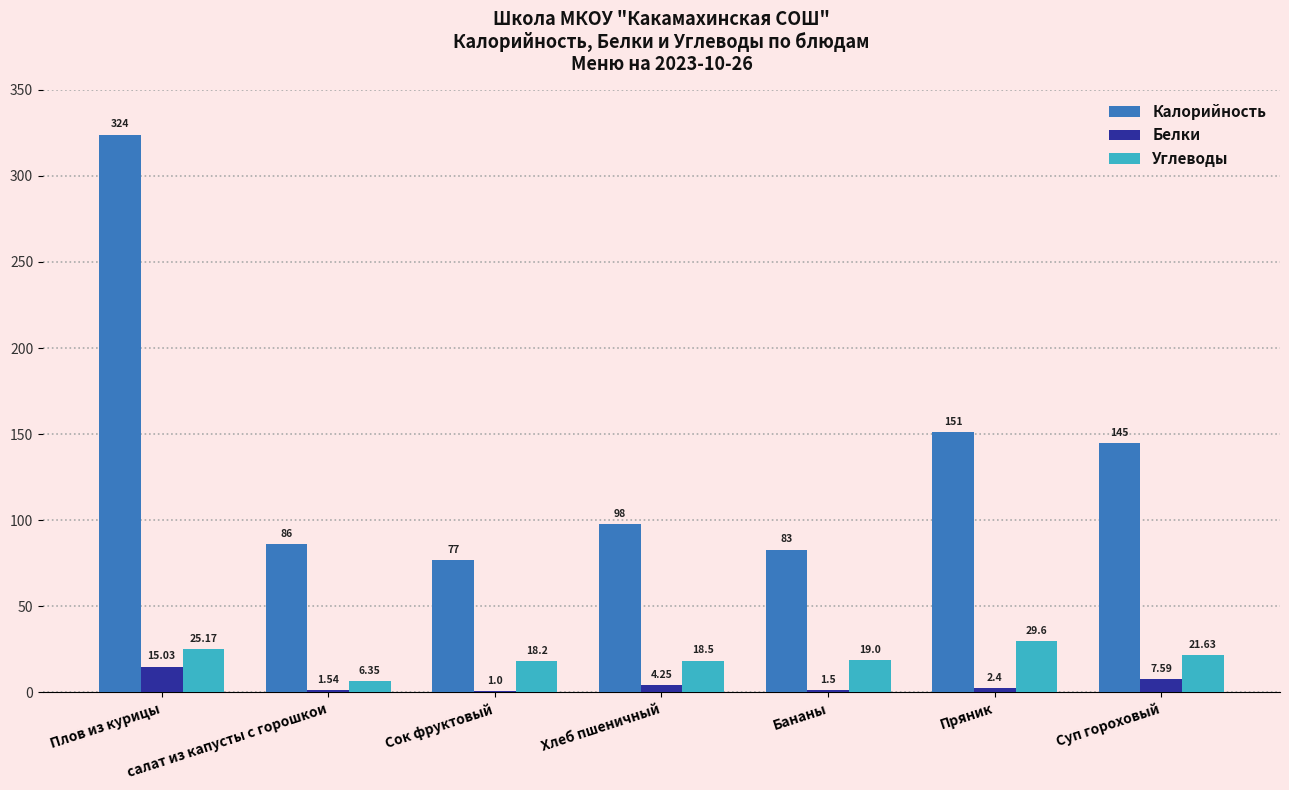

At which label is Углеводы closest to 17?

Сок фруктовый